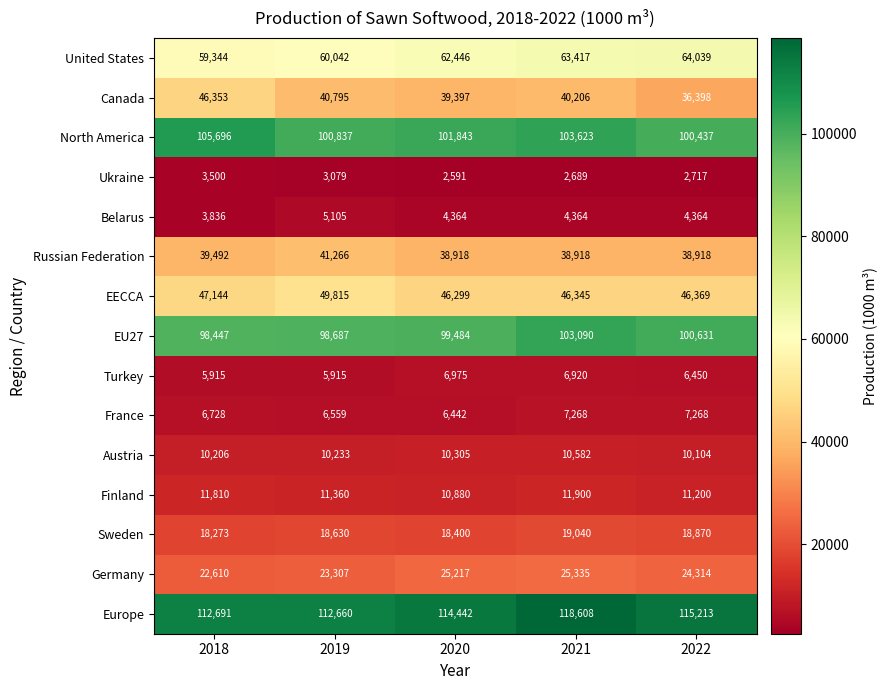

At how many categories does at least one series exceed 5655?

5